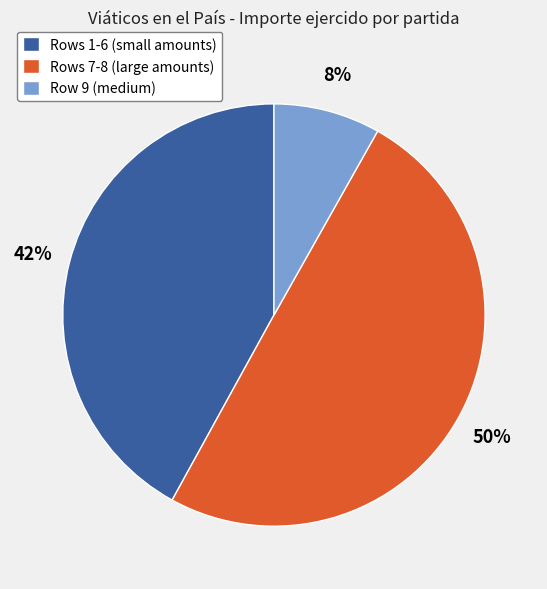

Count the number of slices in the pie.

3